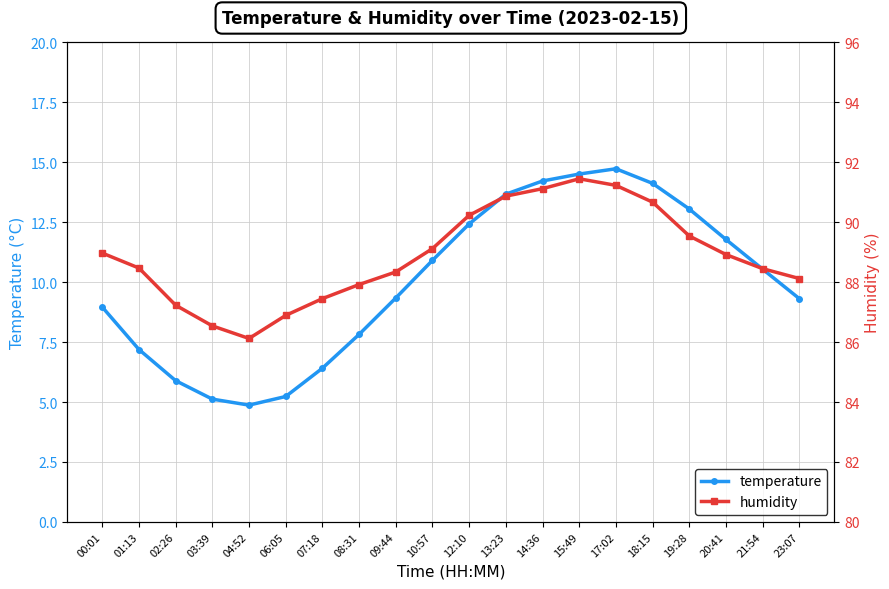

How many categories are shown in the chart?

20